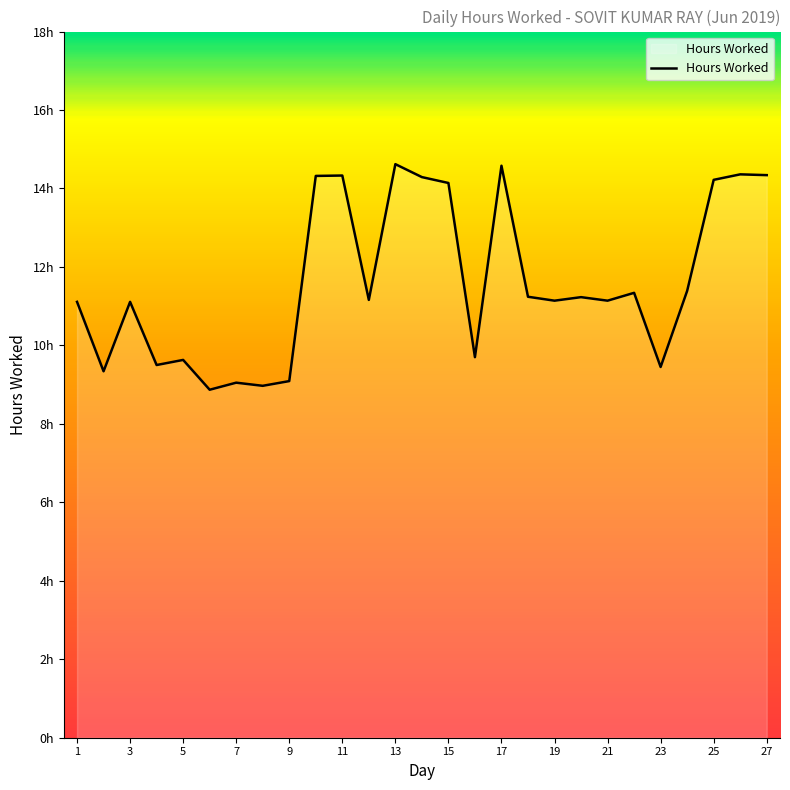

What is the average value?

11.6